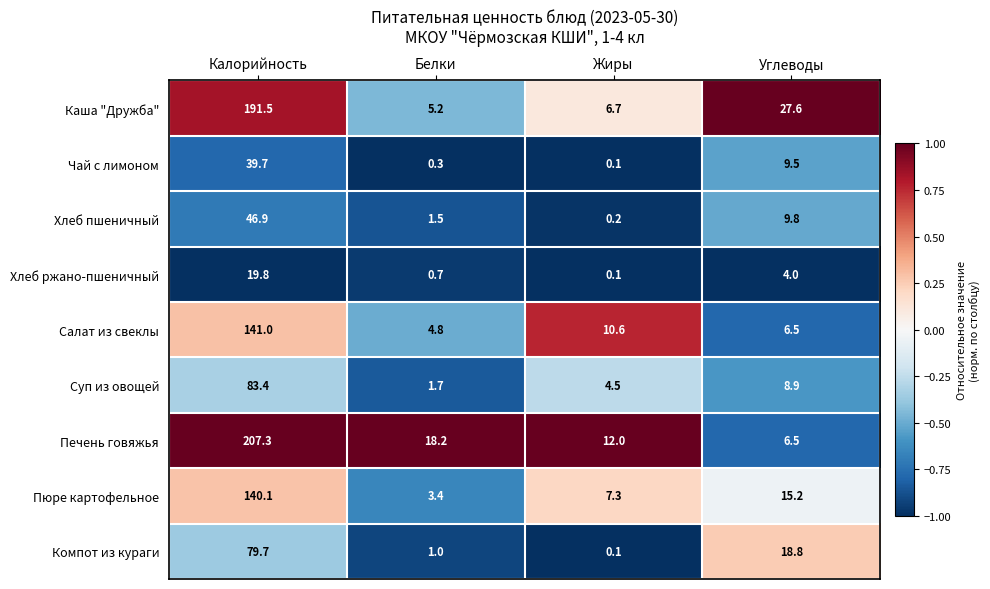

Where does the Чай с лимоном series first go above 9?

Калорийность